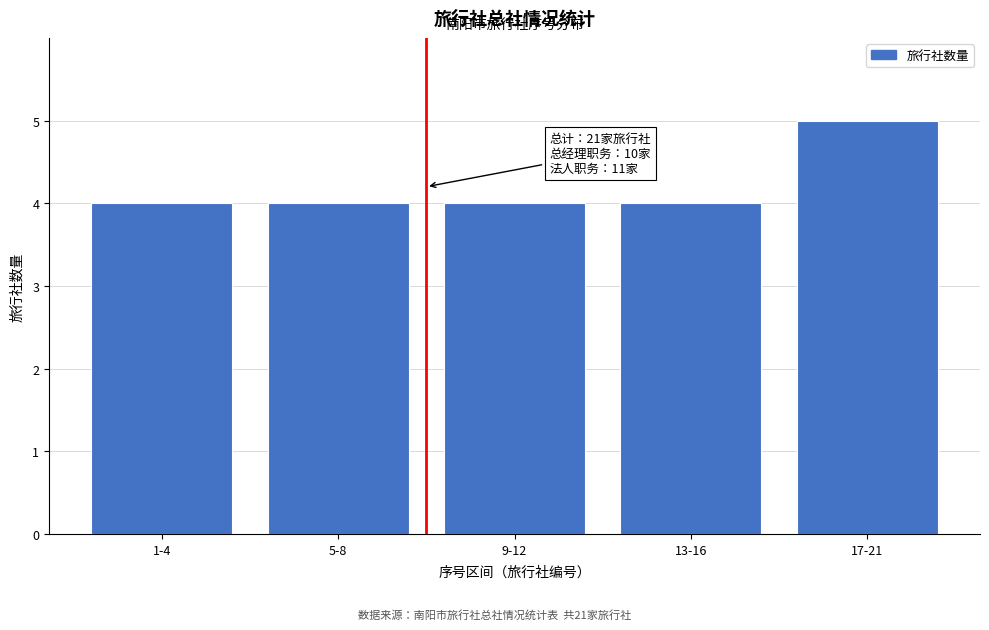

Reading right to left, what are all the values shown in this chart?

5	4	4	4	4